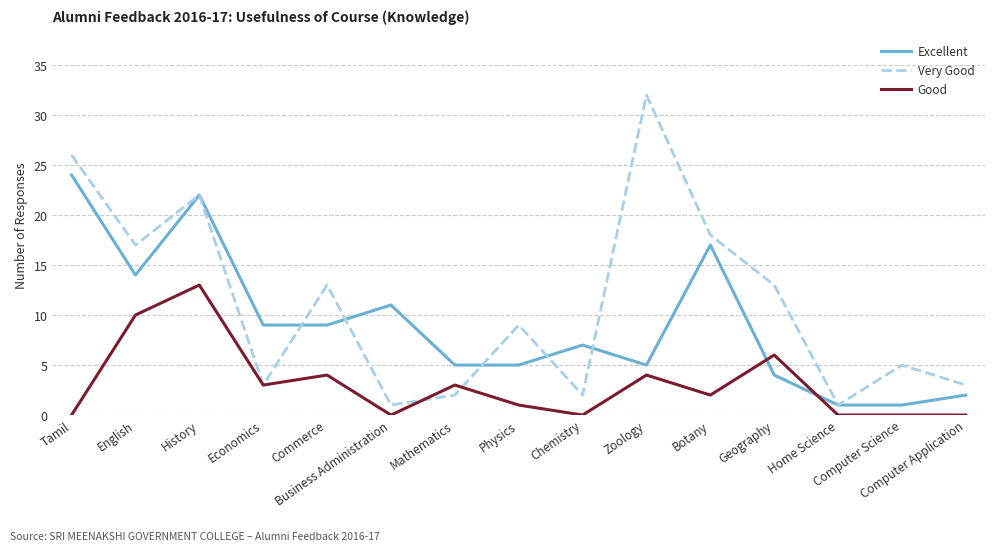

What is the sum of all Very Good values?

167